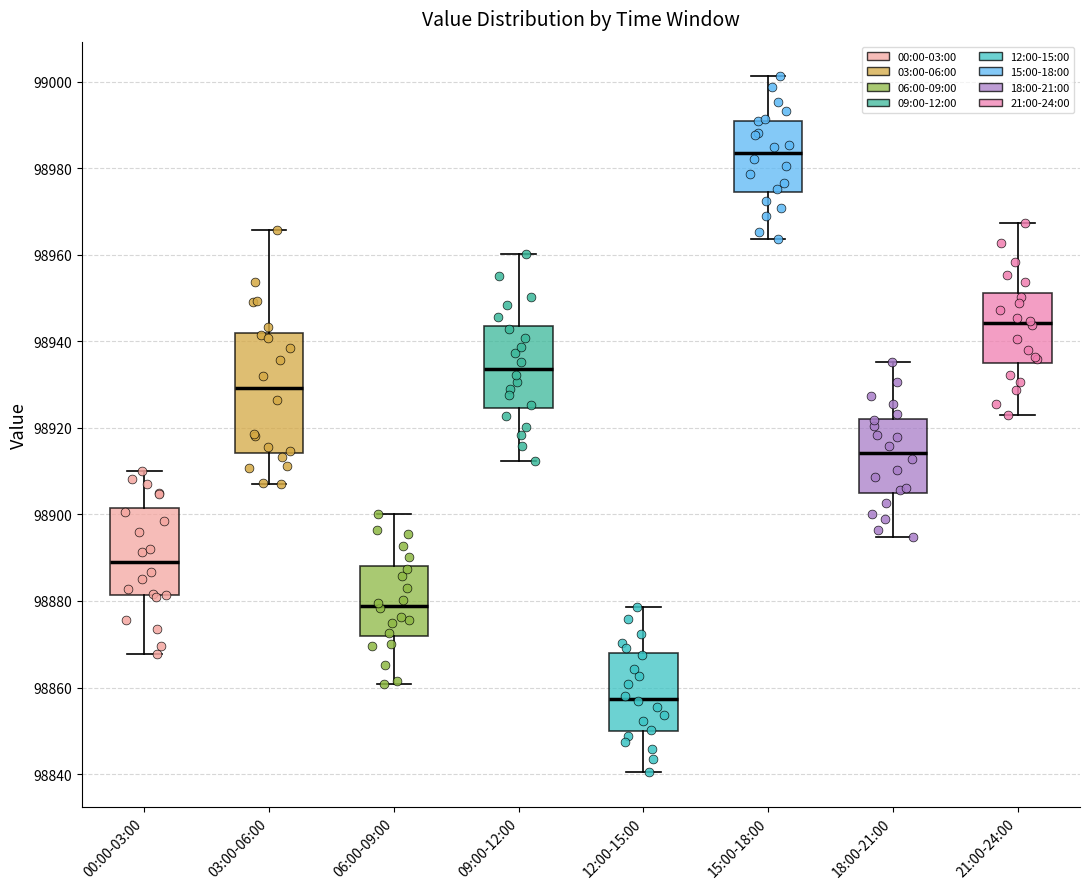

Reading left to right, read every box against the y-axis: the position of its median line, the range the box covers, and the ends of its whiskers. The values are not printed on the chart, so give them approximately, as read against the axis.

00:00-03:00: median 98890, box 98882 to 98902, whiskers 98868 to 98910
03:00-06:00: median 98930, box 98914 to 98942, whiskers 98908 to 98966
06:00-09:00: median 98878, box 98872 to 98888, whiskers 98860 to 98900
09:00-12:00: median 98934, box 98924 to 98944, whiskers 98912 to 98960
12:00-15:00: median 98858, box 98850 to 98868, whiskers 98840 to 98878
15:00-18:00: median 98984, box 98974 to 98990, whiskers 98964 to 99002
18:00-21:00: median 98914, box 98904 to 98922, whiskers 98894 to 98936
21:00-24:00: median 98944, box 98934 to 98952, whiskers 98922 to 98968